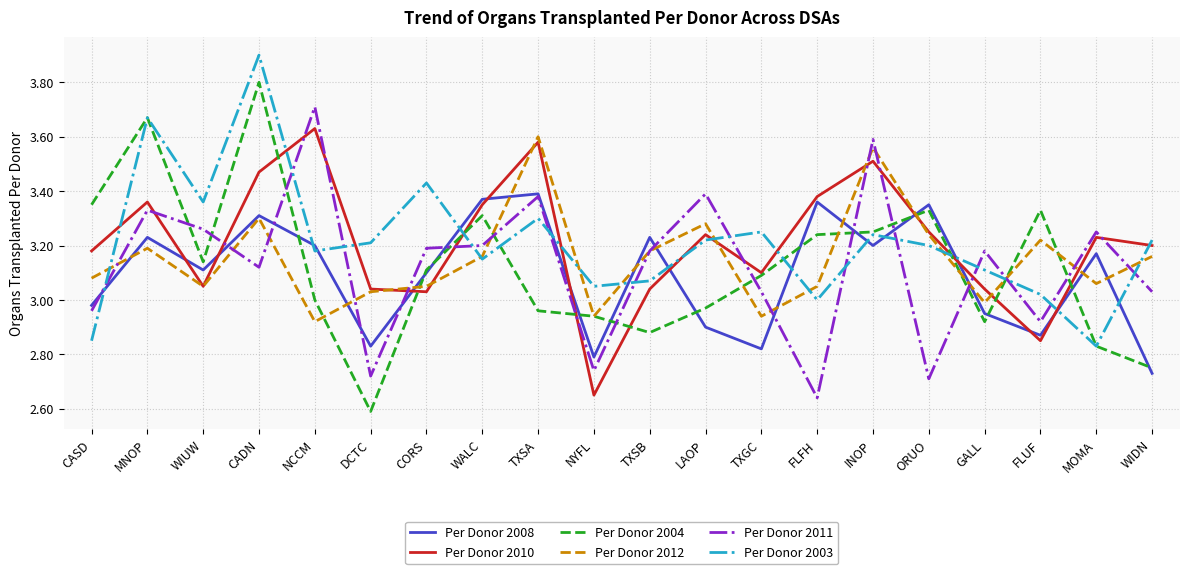

The value of Per Donor 2004 at NCCM is 4.8. True or false?

False